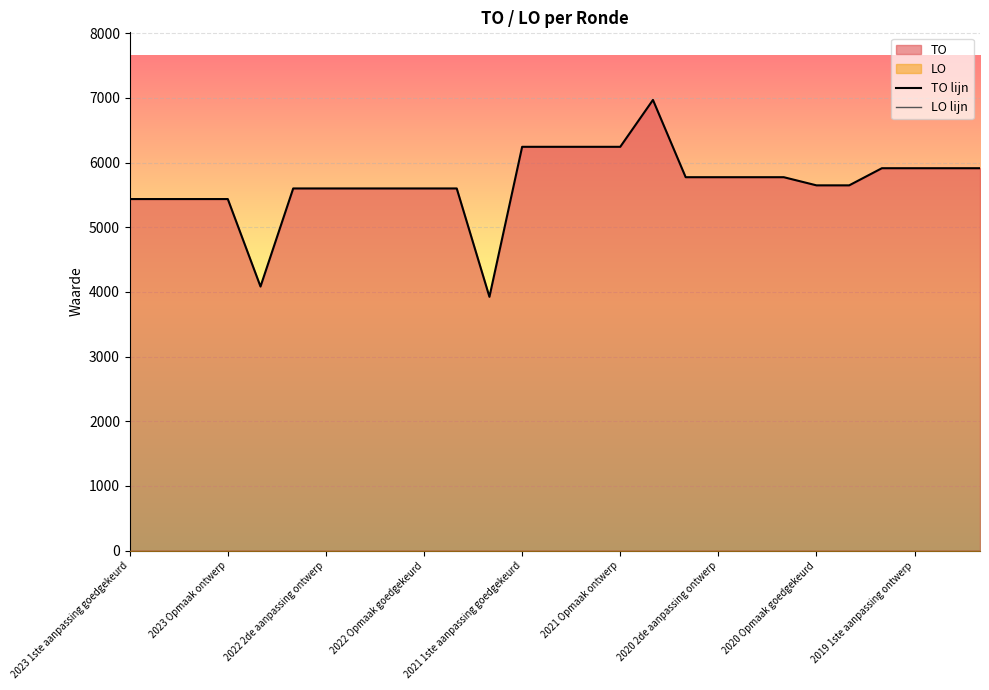

At which category is the sum across all series the highest?

16